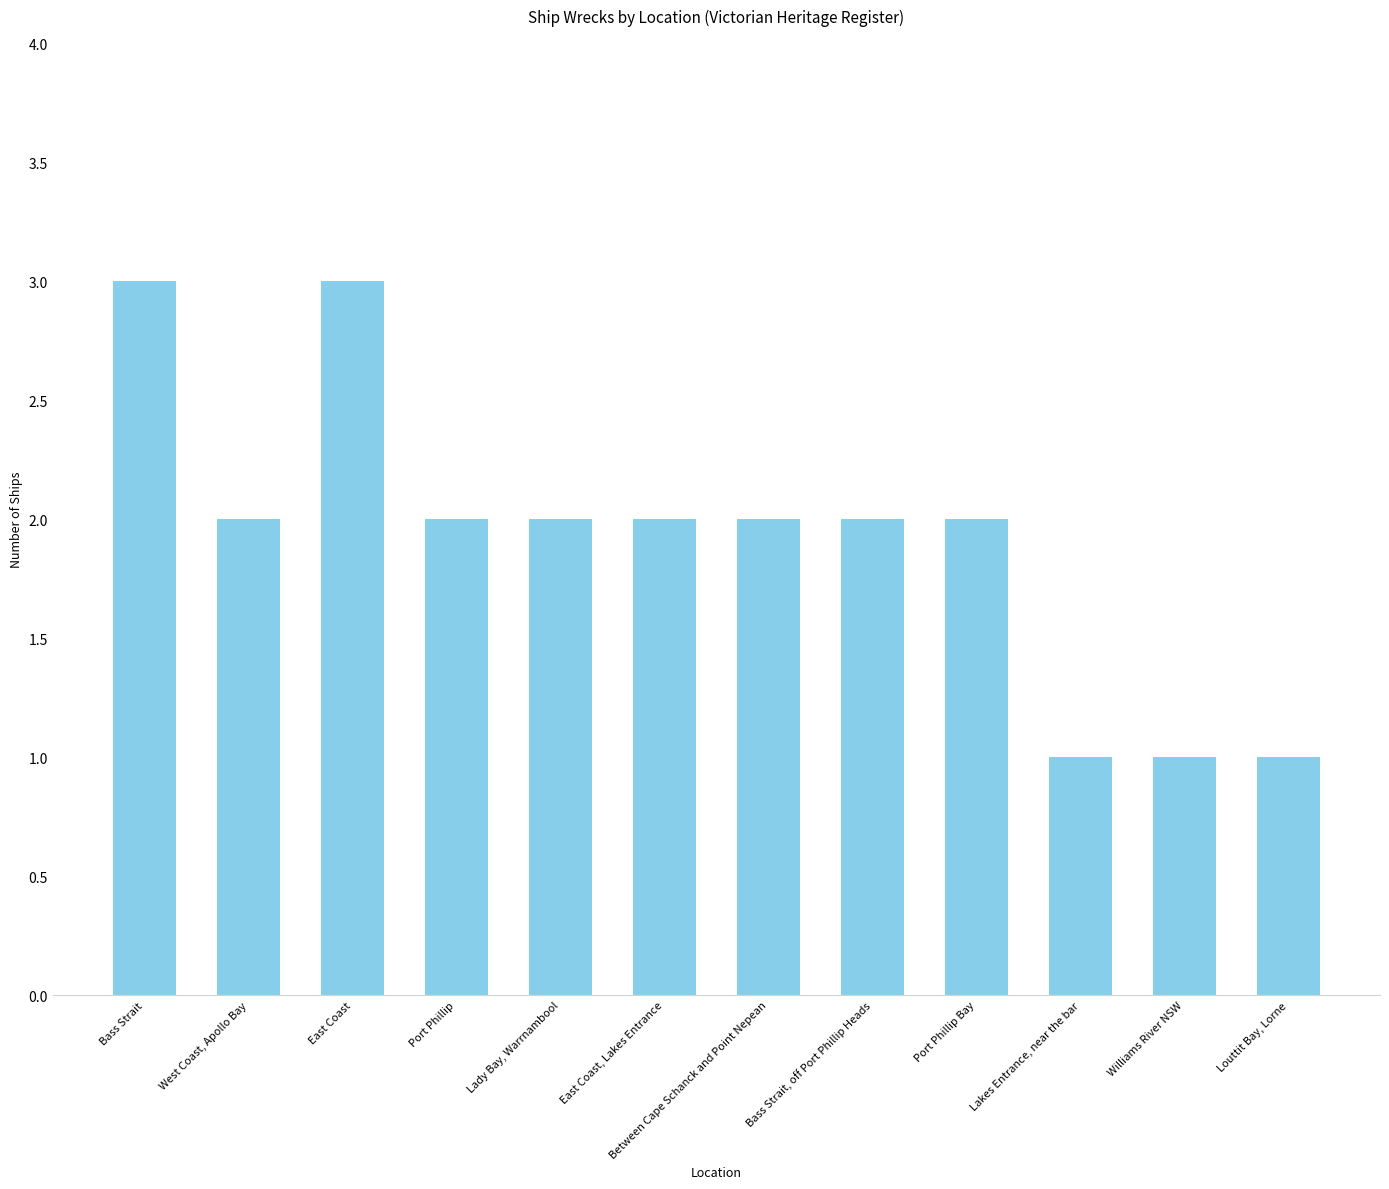

What is the value of the 4th bar from the left?

2